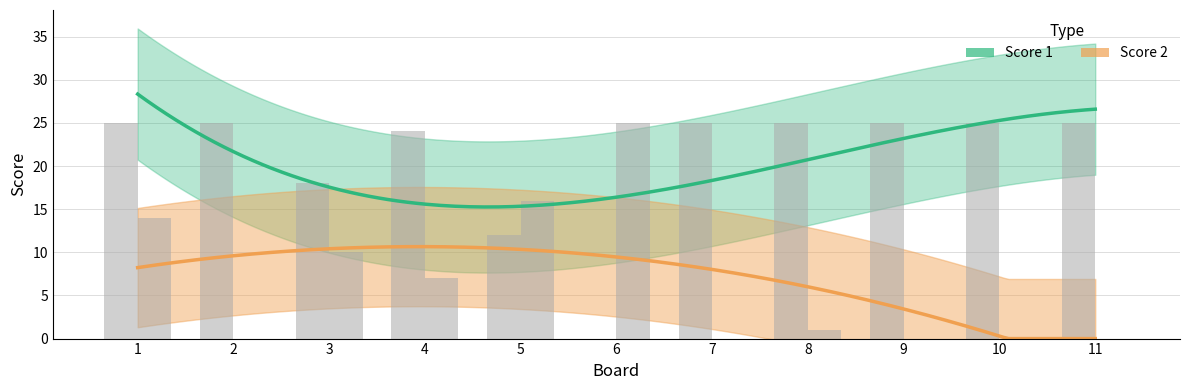

Which series changed the most between 5 and 9?

Score 2